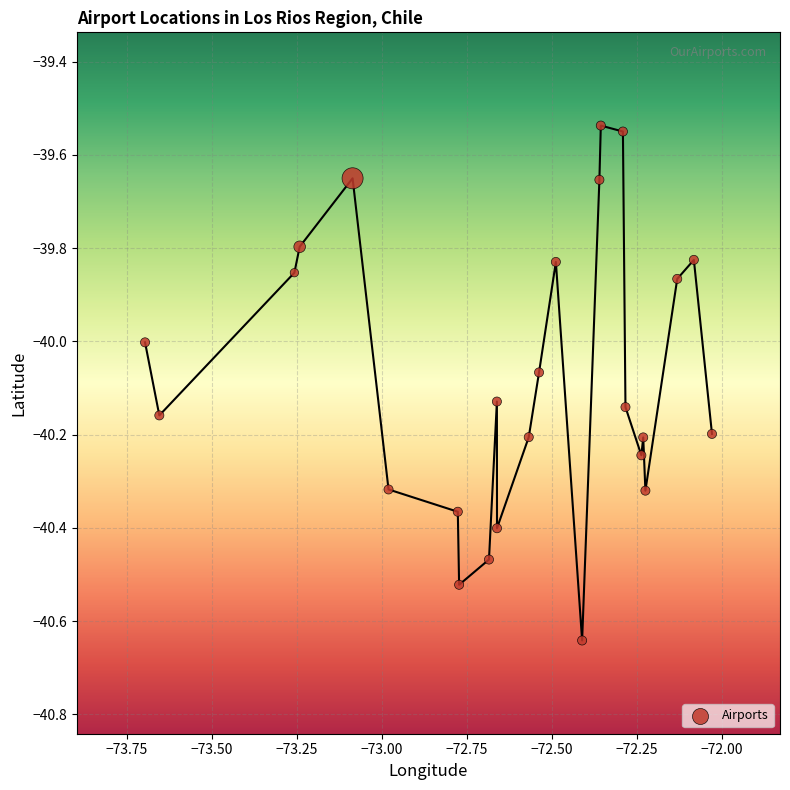

What is the range of Y values (max minus min)?

1.1